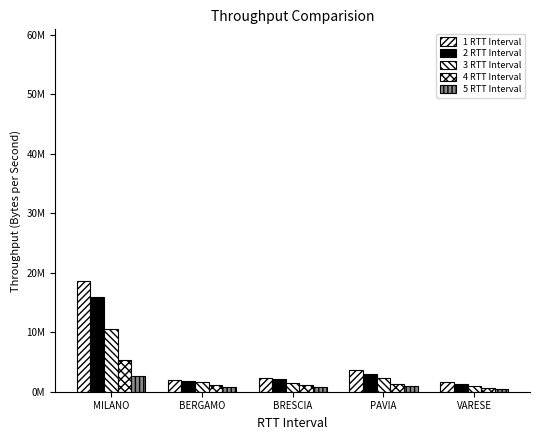

Does the chart contain any negative values?

No